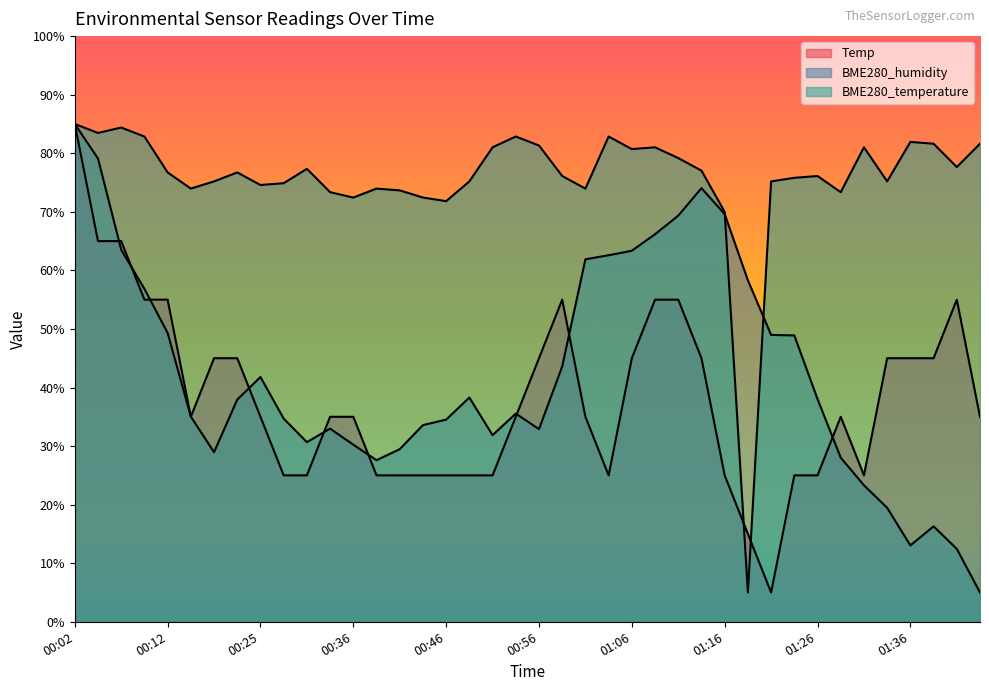

How many lines are shown in the chart?

3